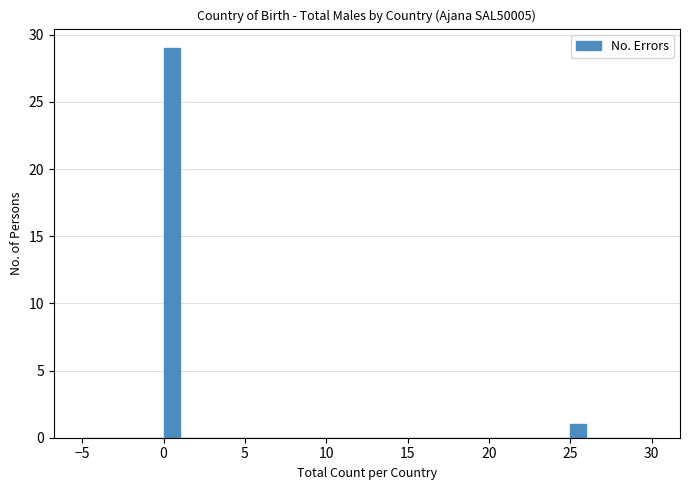

Read against the x-axis, roughly where is the centre of the tallest bar?

0.5